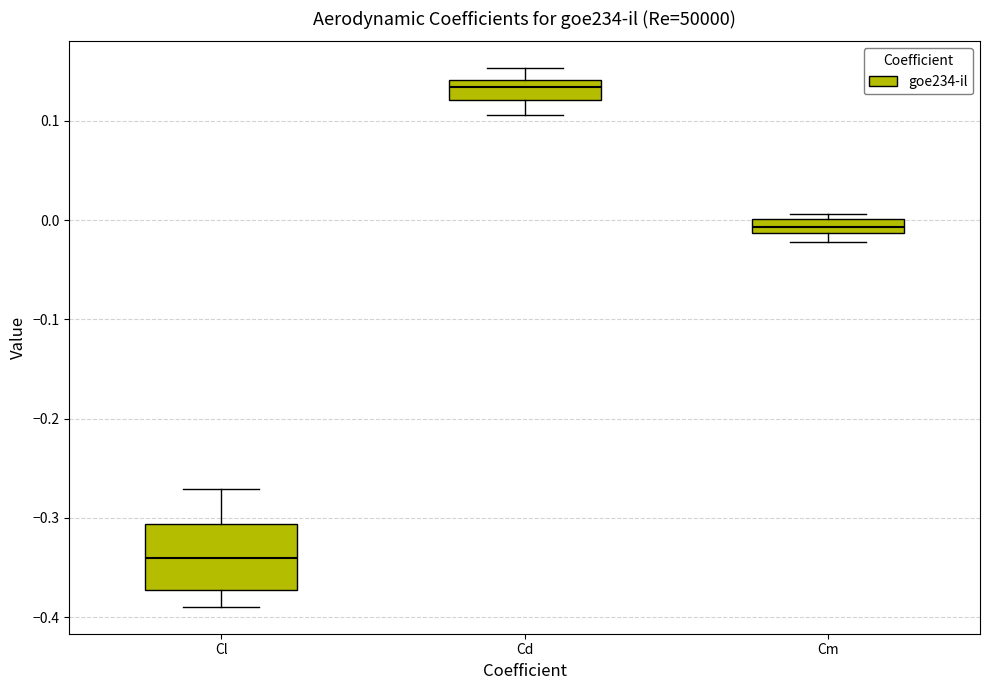

Where is the lower edge of the box for Cm on the y-axis? The values are not printed on the chart, so give them approximately, as read against the axis.

-0.01